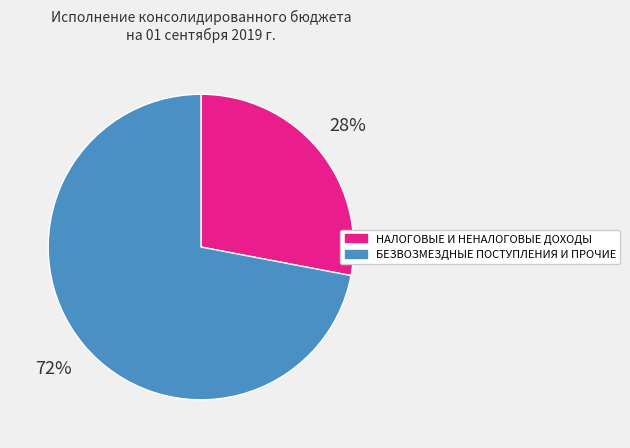

To the nearest percent, what percentage of the pie is БЕЗВОЗМЕЗДНЫЕ ПОСТУПЛЕНИЯ И ПРОЧИЕ?

72%